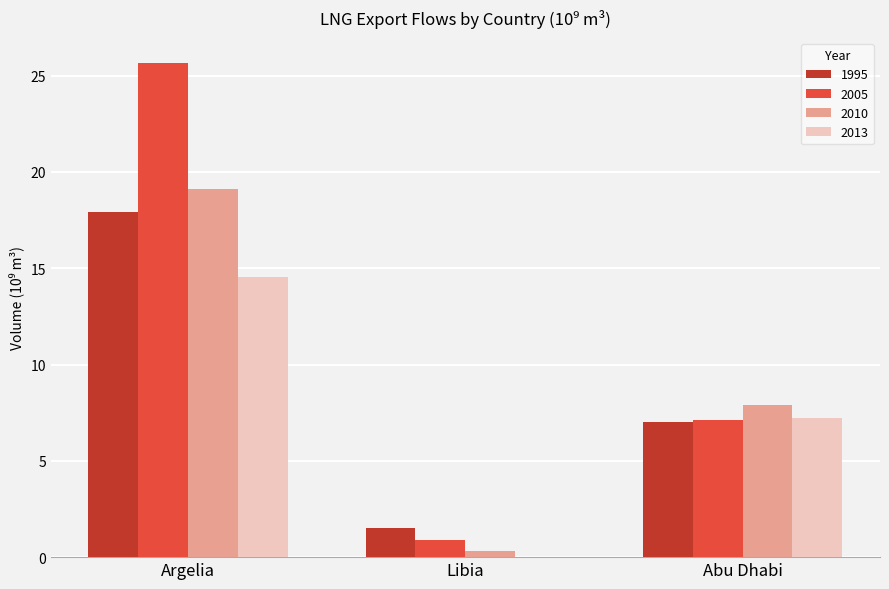

Which series has the largest total across all categories?

2005